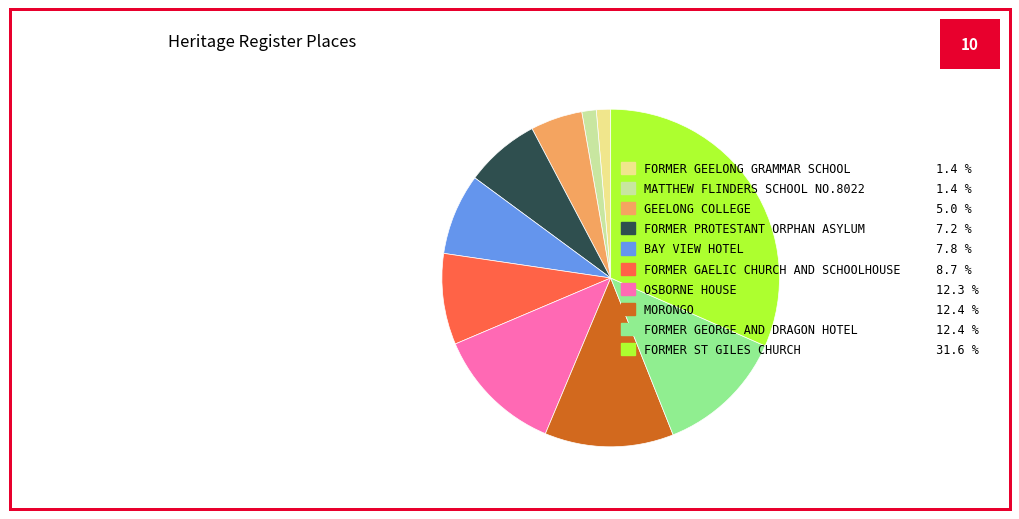

Approximately how many times larger is the value at OSBORNE HOUSE 12.3 % compared to GEELONG COLLEGE 5.0 %?

2.5